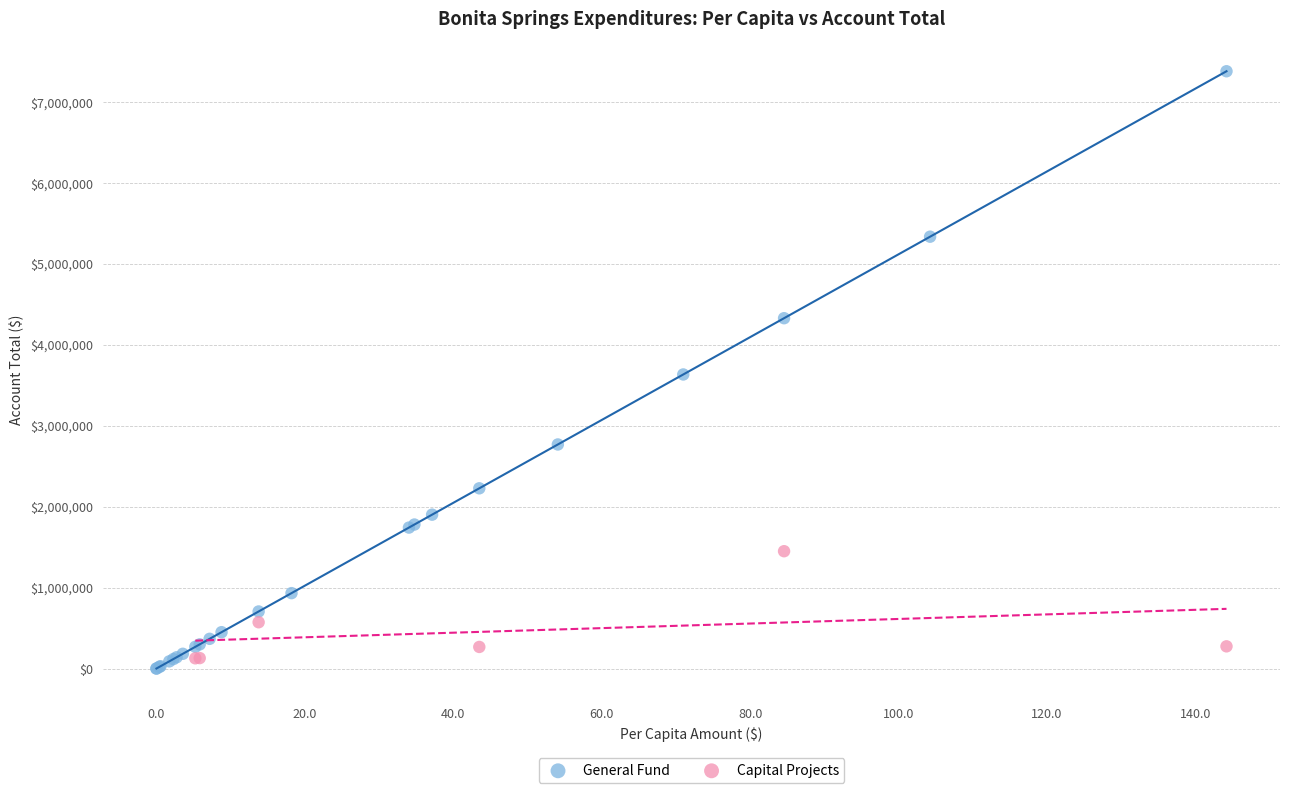

Which series contains the highest Y value?

General Fund